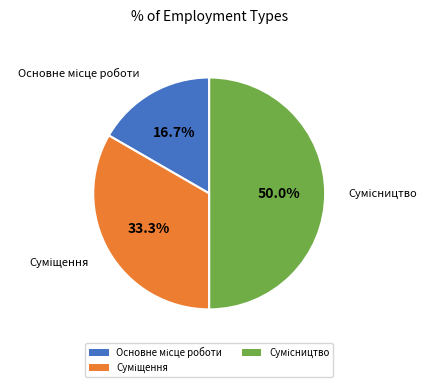

What is the ratio of the value at Суміщення to the value at Сумісництво?

0.7